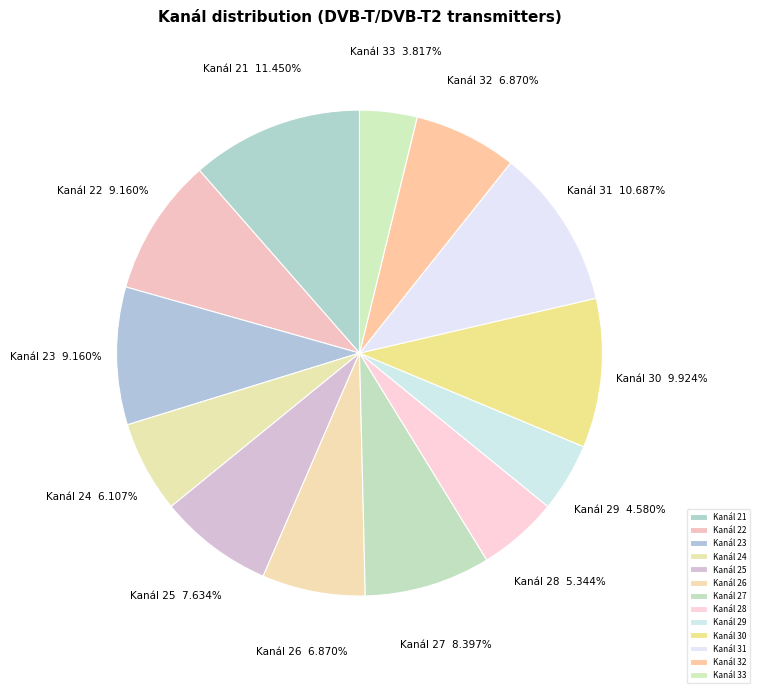

How many slices are in this pie chart?

13